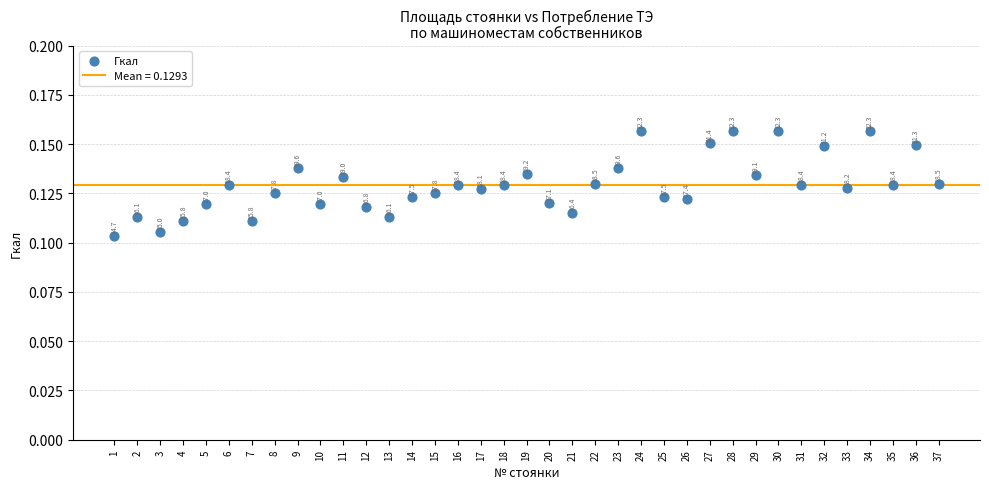

What is the range of X values (max minus min)?

36.0